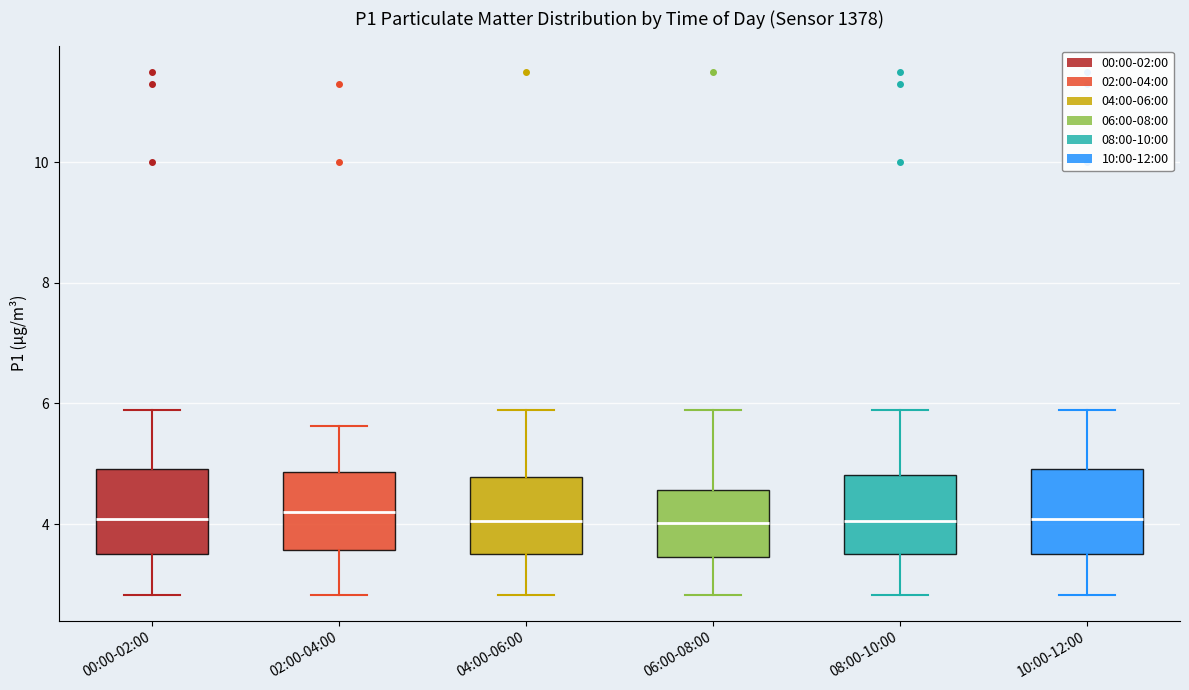

Where does the median line of the box for 10:00-12:00 sit on the y-axis? The values are not printed on the chart, so give them approximately, as read against the axis.

4.0